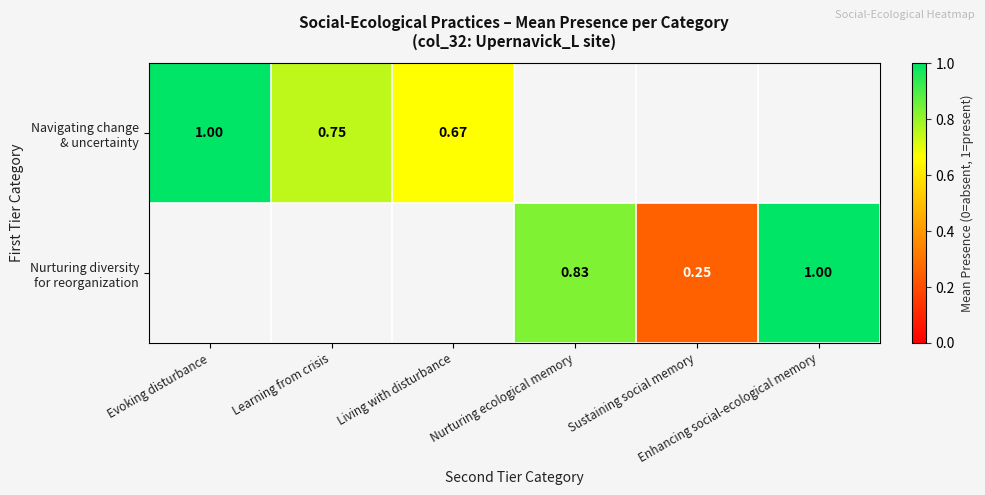

What is the difference between the maximum and minimum values in the Navigating change & uncertainty series?

0.3